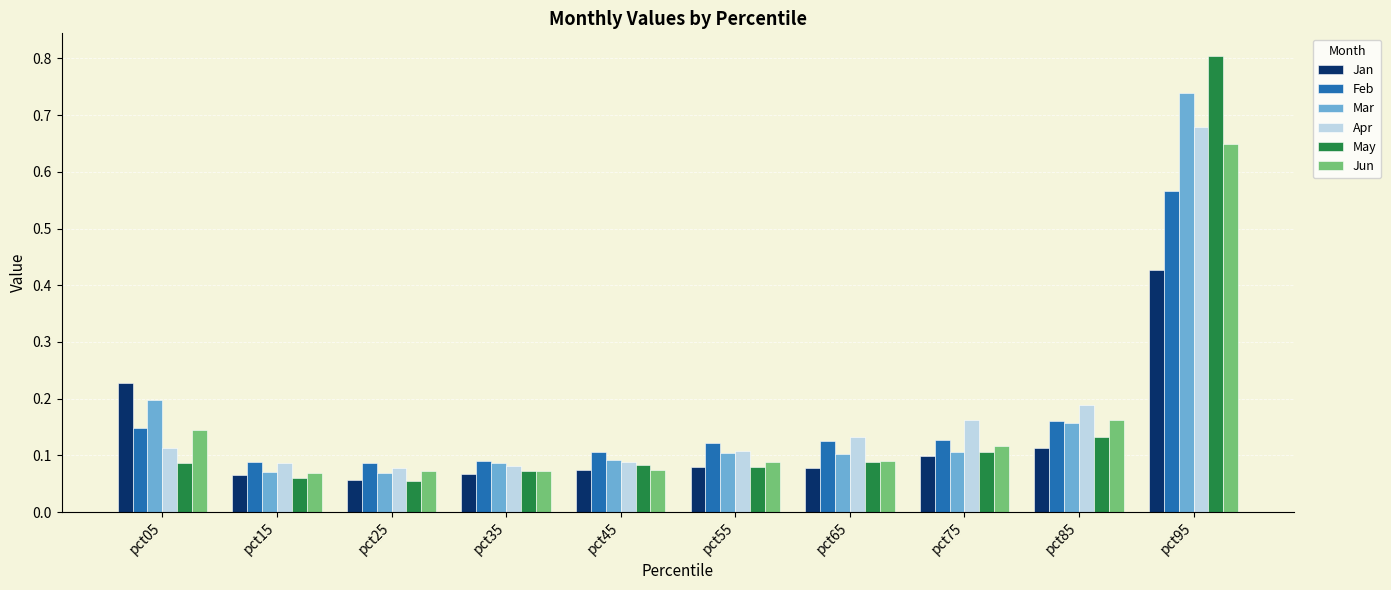

Which series changed the most between pct35 and pct75?

Apr